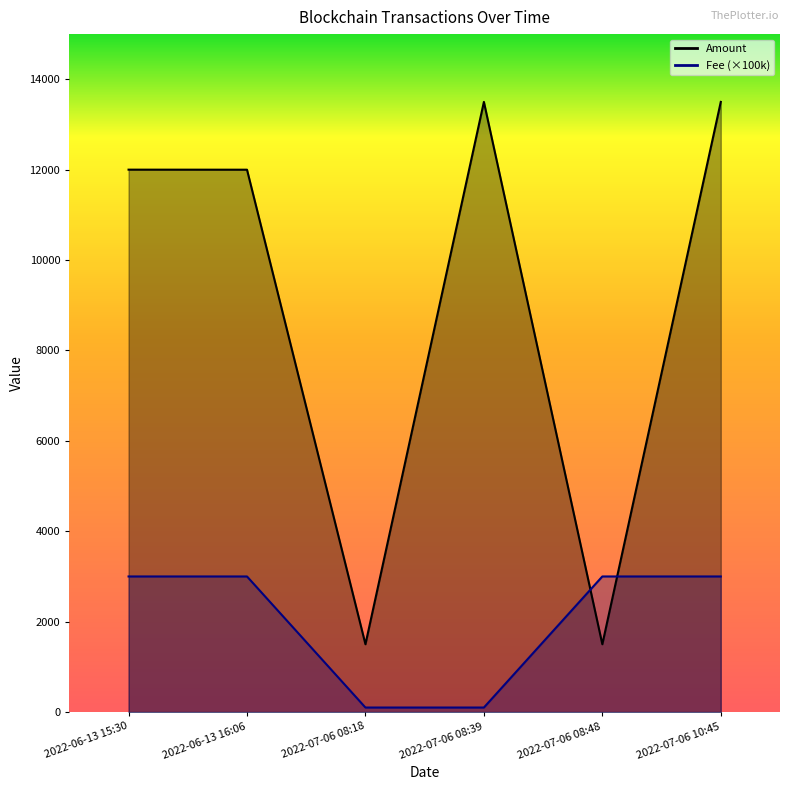

How many data points in Amount are less than 12001?

3